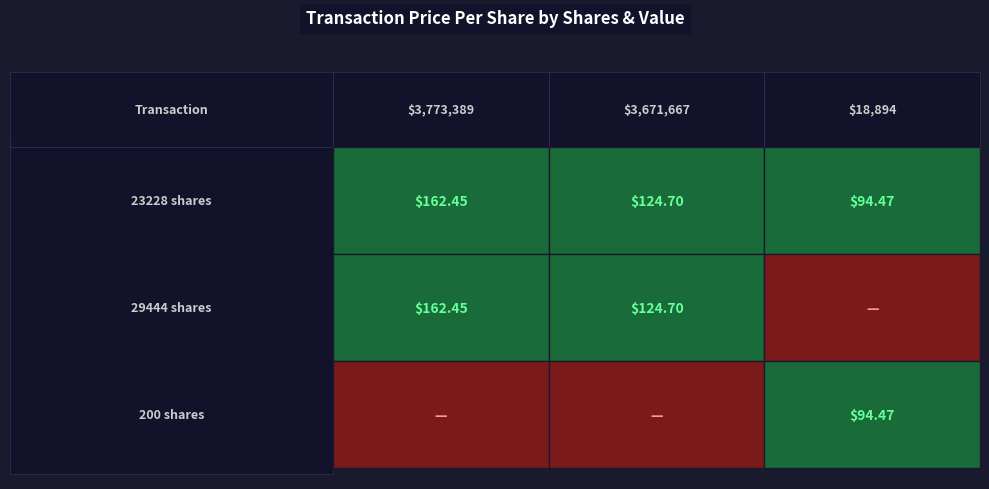

At which label does 23228 reach its peak?

3773389